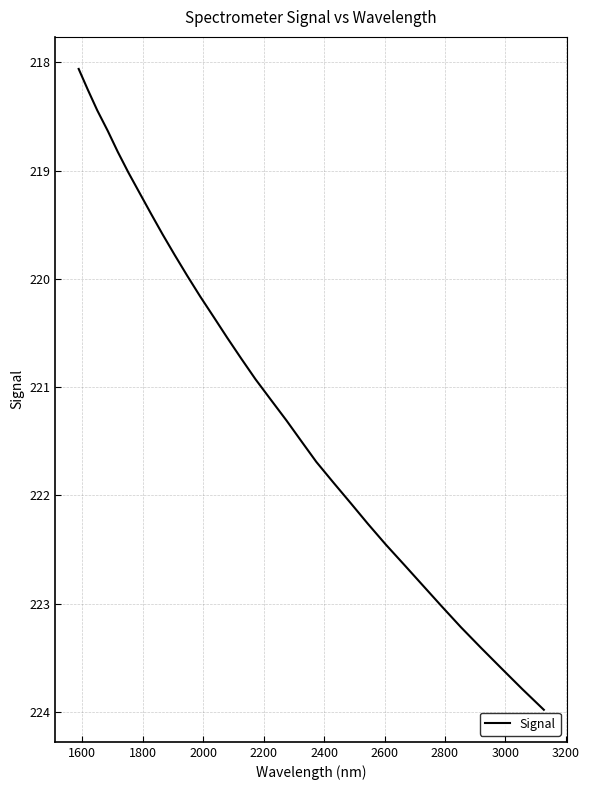

What is the smallest value displayed?

218.1